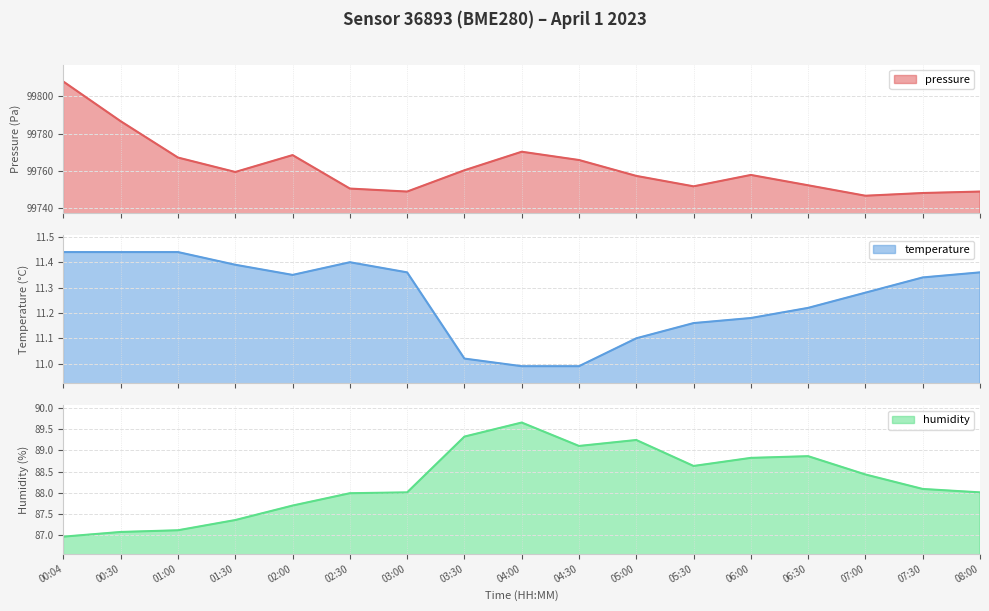

What is the total value across all series at 02:00?

99867.6